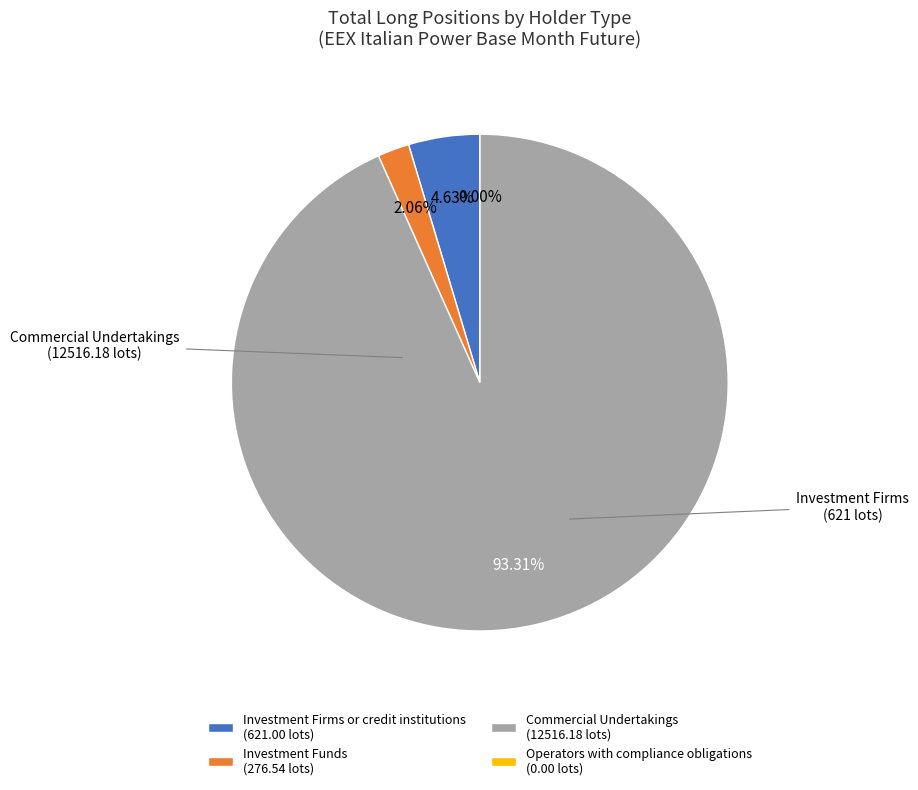

Between Commercial Undertakings (Long) and Investment Firms or credit institutions (Long), which is larger?

Commercial Undertakings (Long)